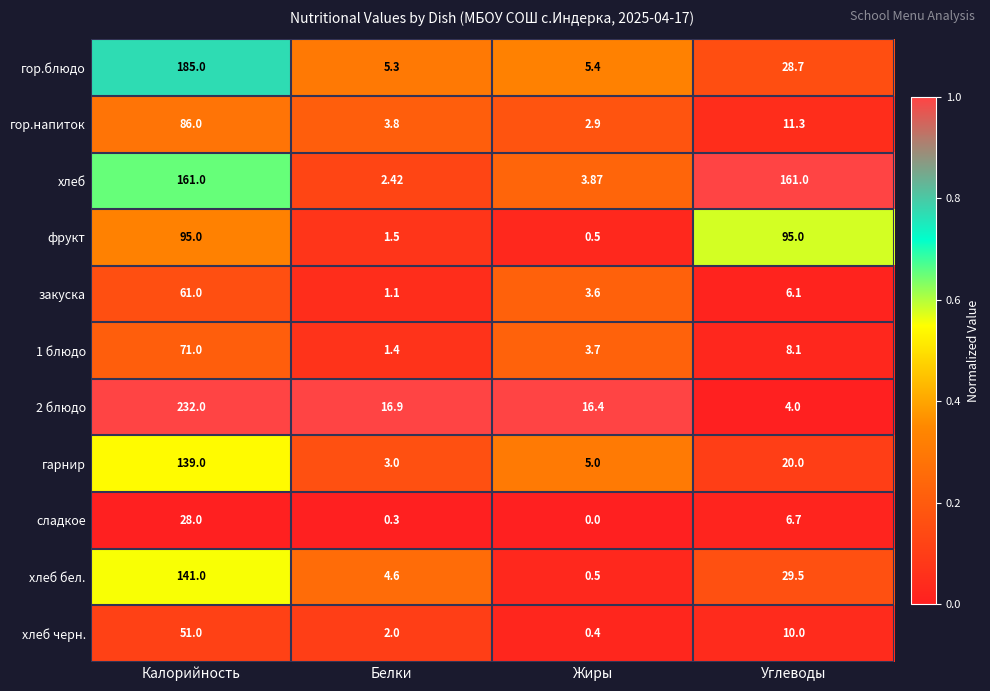

Which category has the lowest value in the 1 блюдо series?

Белки